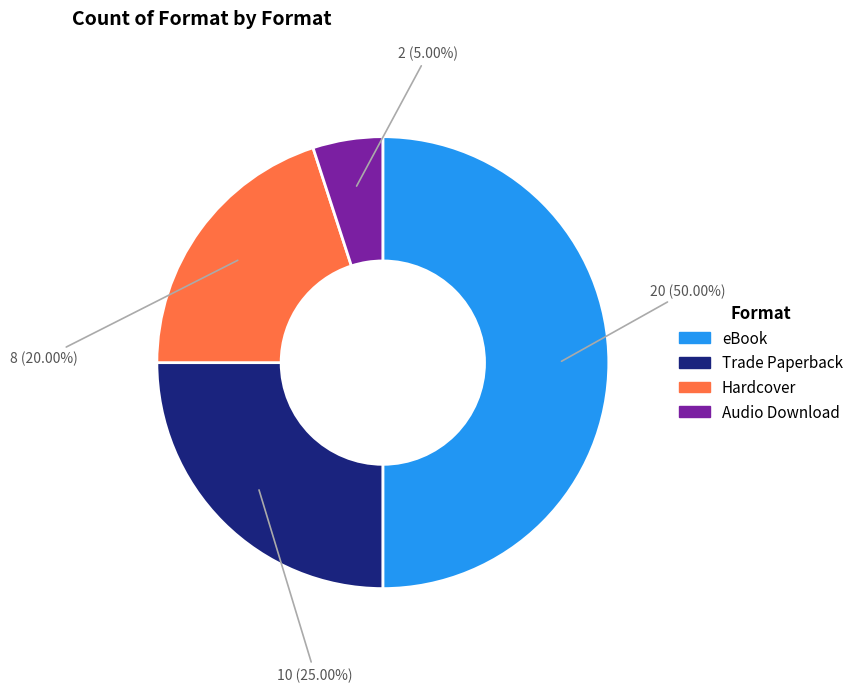

To the nearest percent, what is the difference between the largest and smallest slice percentages?

45%